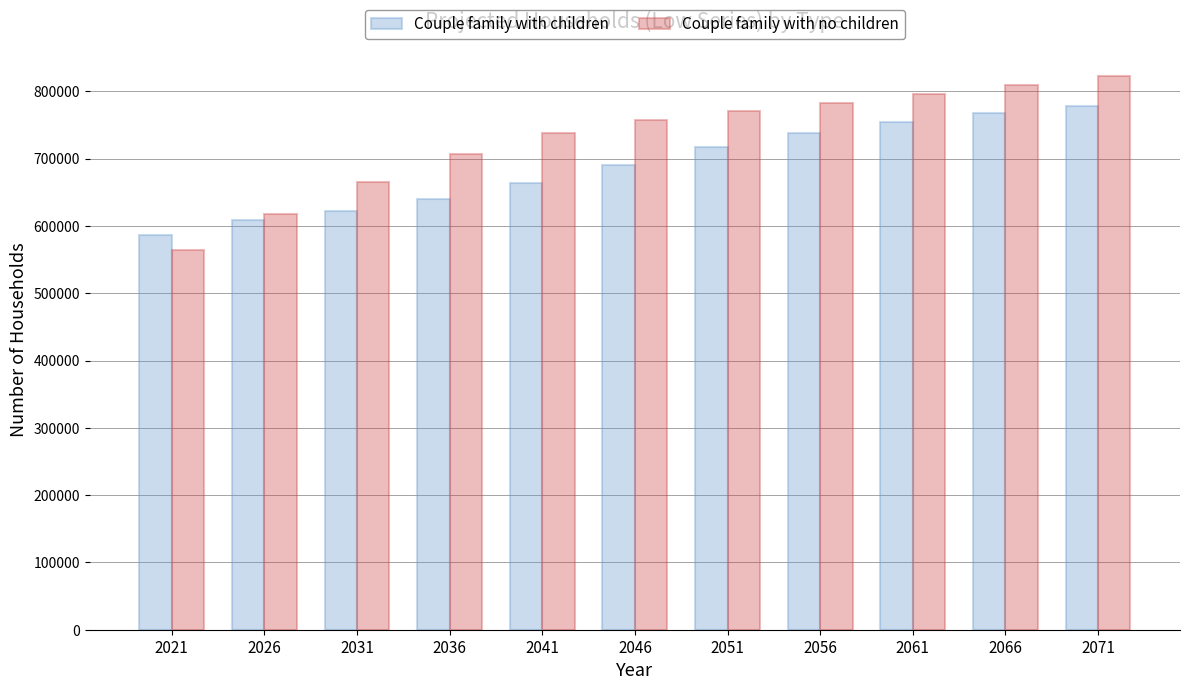

Does the chart contain any negative values?

No